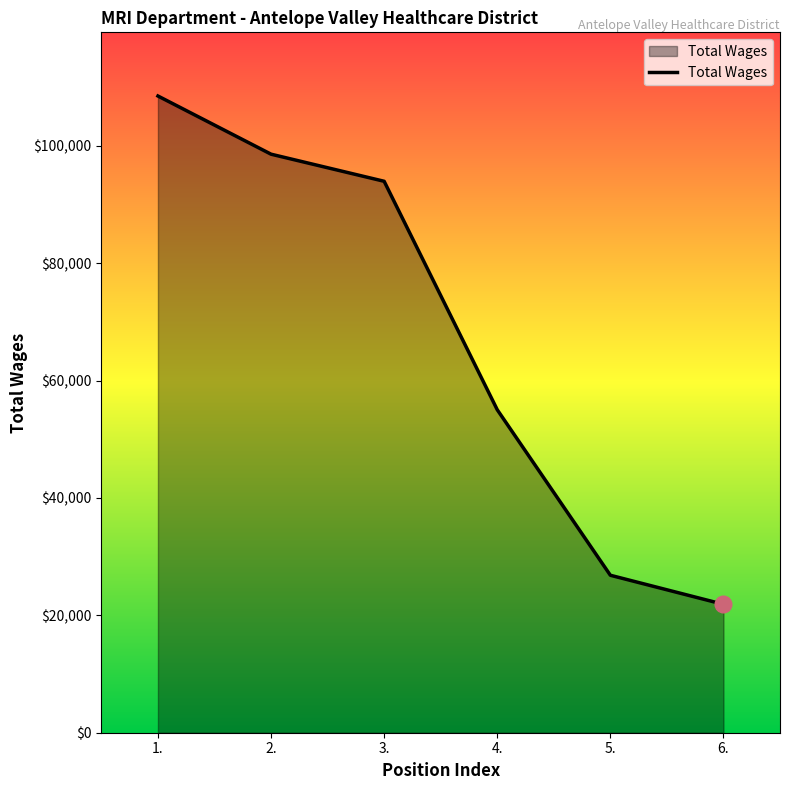

Reading left to right, list all the values displayed in this chart.

1.=108475	2.=98563	3.=93946	4.=55023	5.=26827	6.=21876